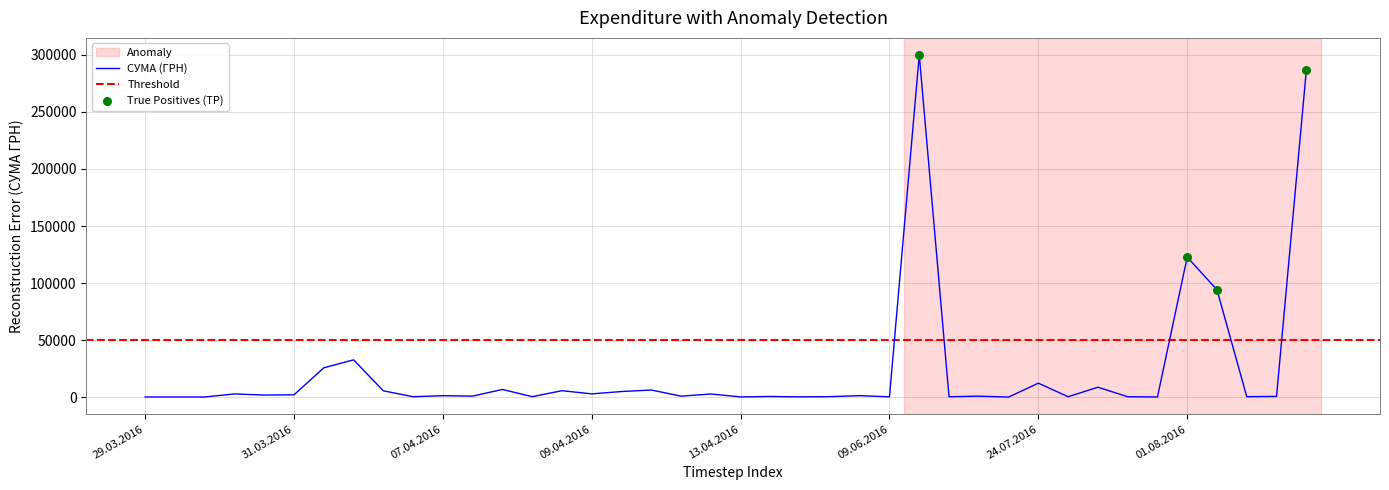

What is the change in value from 31.03.2016 to 06.04.2016?

-1702.0